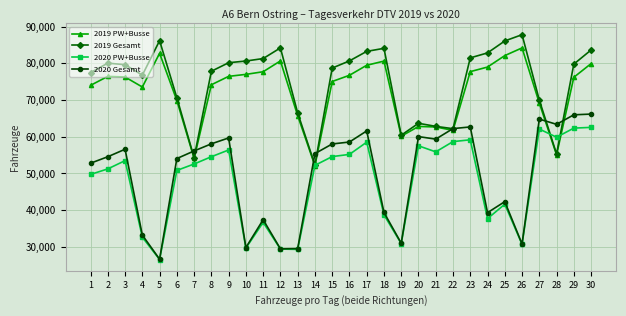

Which series has the largest range (max minus min)?

2020 Gesamt